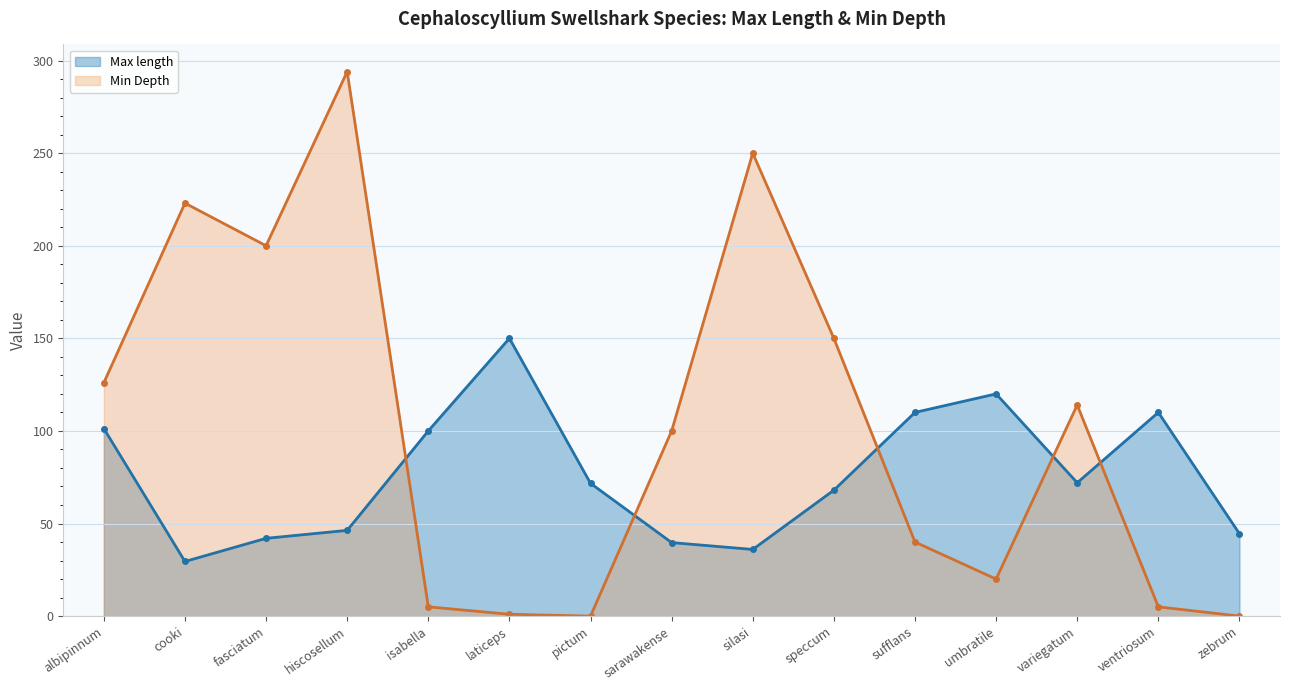

How many lines are shown in the chart?

2